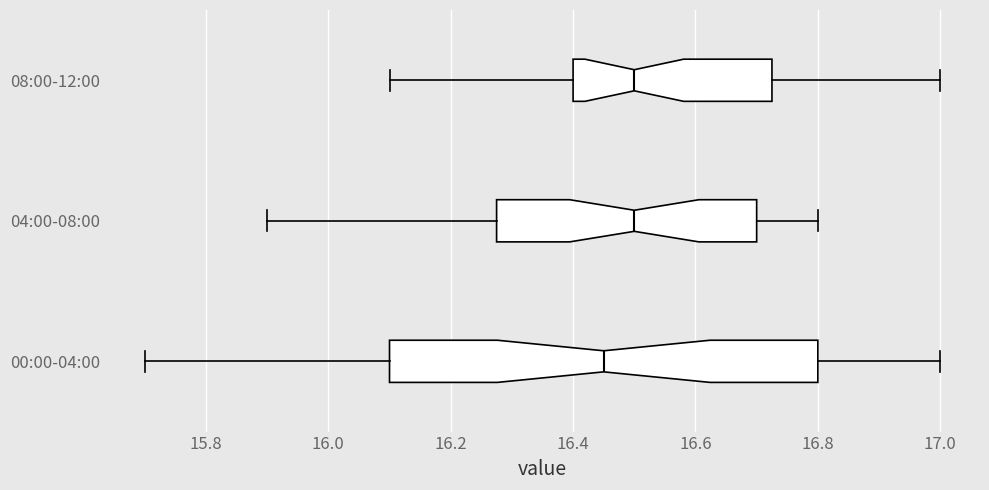

Reading bottom to top, transcribe this box plot: for each box, give where its median line is, the range the box spans, and where its two whiskers end, as read against the x-axis. The values are not printed on the chart, so give them approximately, as read against the axis.

00:00-04:00: median 16.46, box 16.10 to 16.80, whiskers 15.70 to 17.00
04:00-08:00: median 16.50, box 16.28 to 16.70, whiskers 15.90 to 16.80
08:00-12:00: median 16.50, box 16.40 to 16.72, whiskers 16.10 to 17.00